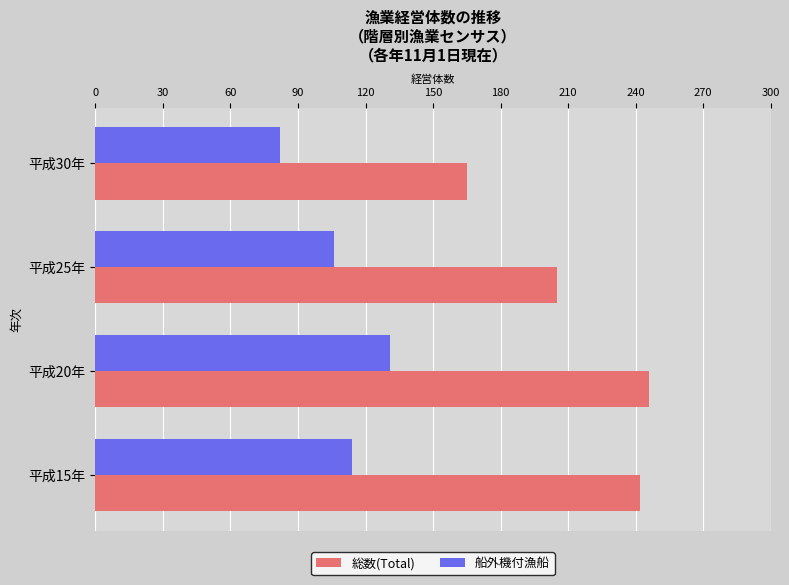

What is the sum of all 総数(Total) values?

858